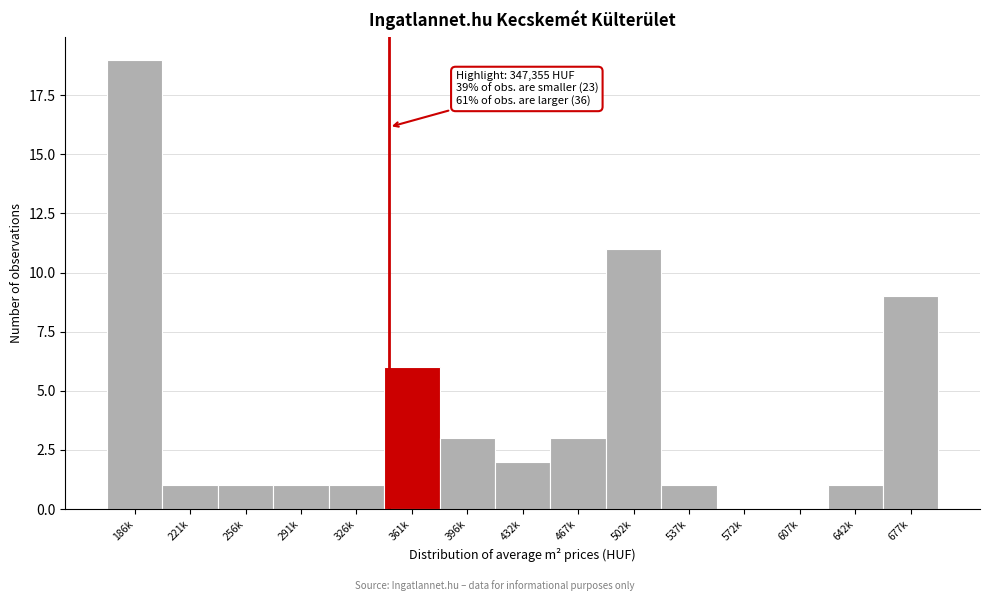

Reading left to right, extract all data points from this chart.

186k=19	221k=1	256k=1	291k=1	326k=1	361k=6	396k=3	432k=2	467k=3	502k=11	537k=1	572k=0	607k=0	642k=1	677k=9